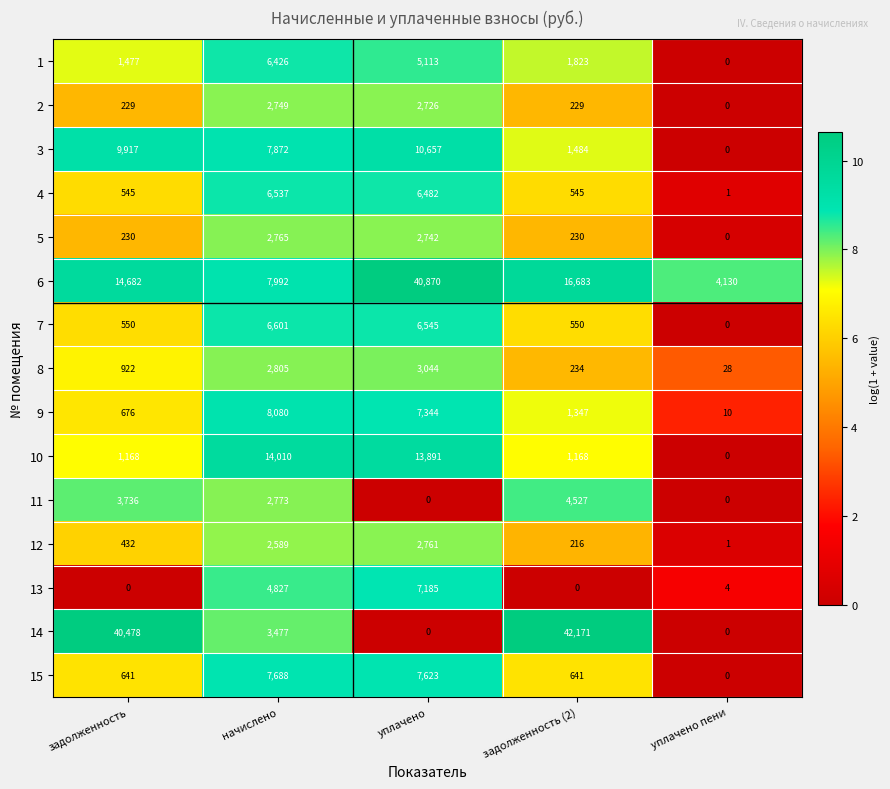

Between начислено and уплачено, which series saw the biggest shift?

6